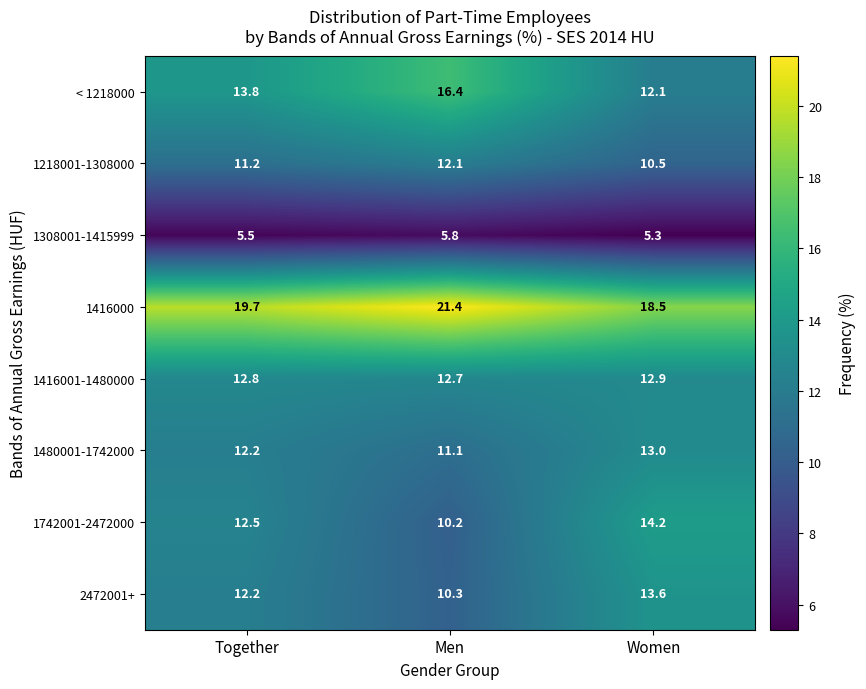

At which category does the chart reach its minimum across all series?

Women